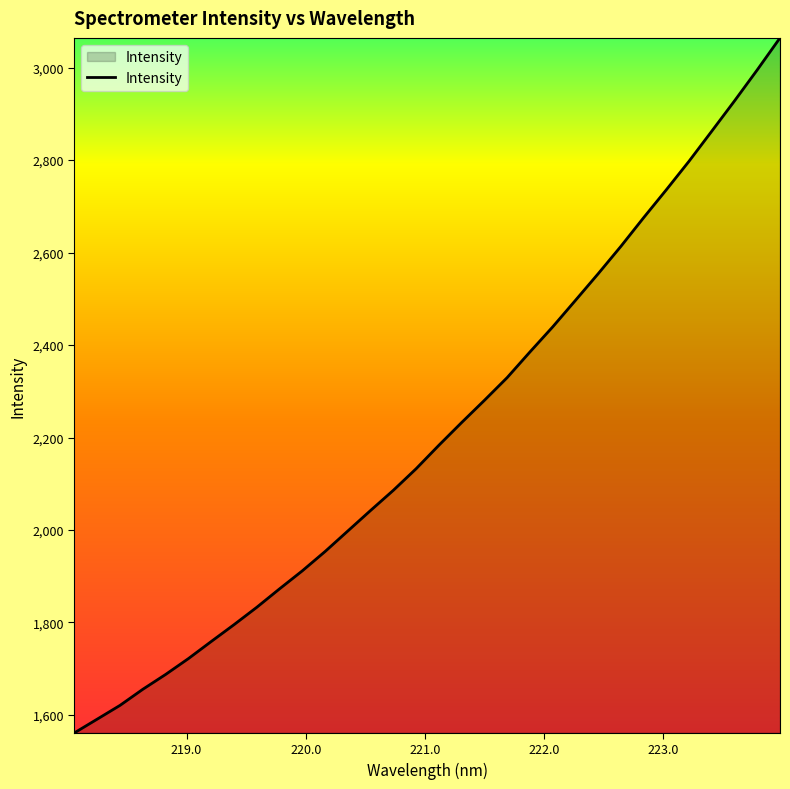

What is the difference between the maximum and minimum values?

1503.1